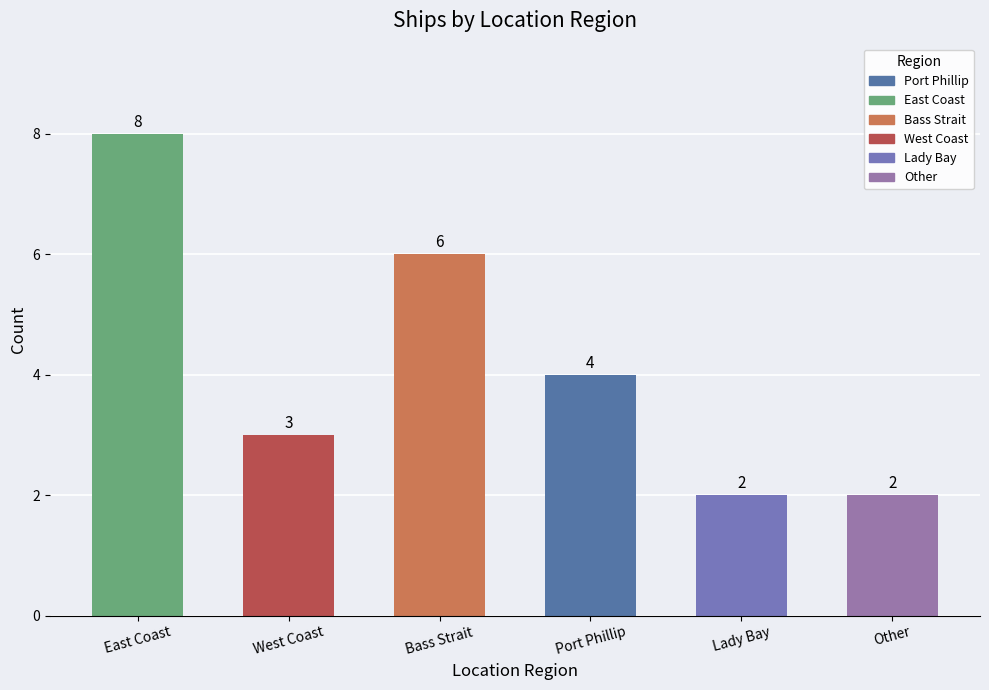

What is the change in value from East Coast to Bass Strait?

-2